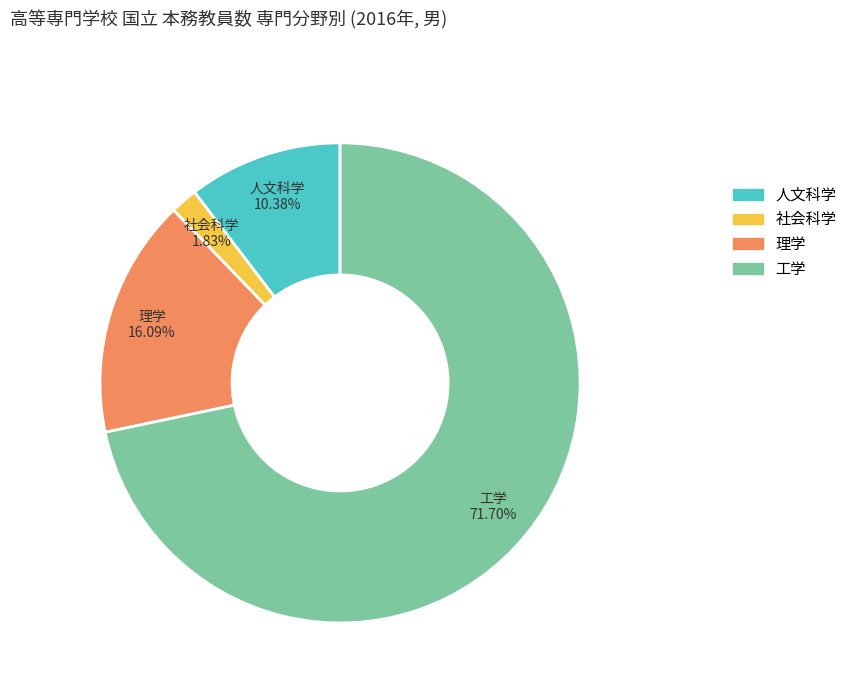

How many slices are in this pie chart?

4